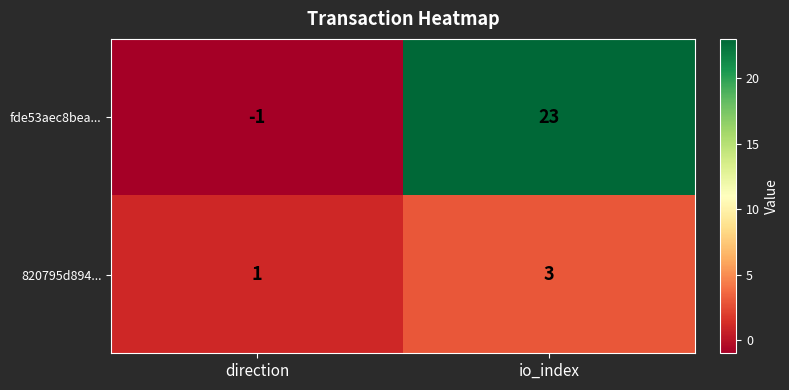

List the labels in order of 820795d894... value, largest first.

io_index, direction